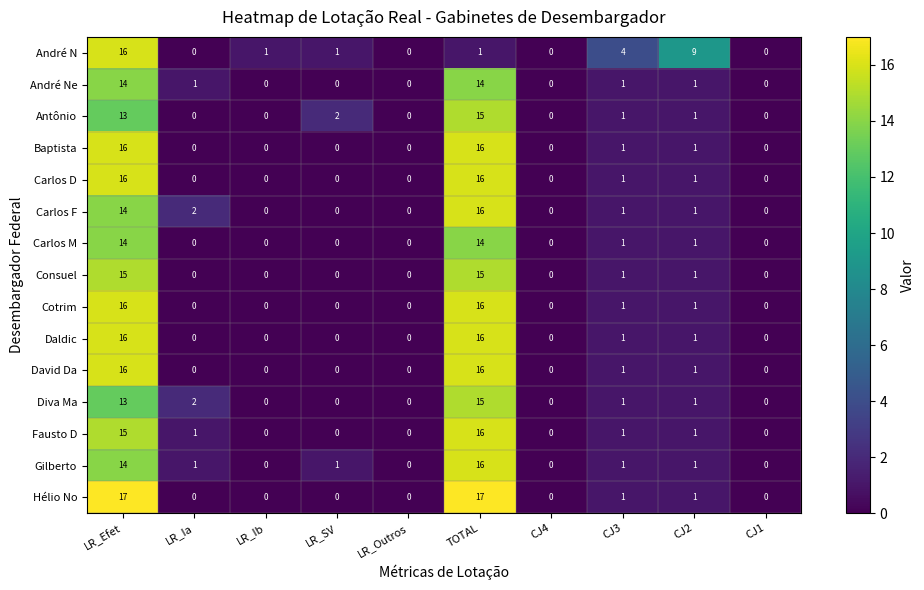

What is the maximum value for Carlos D?

16